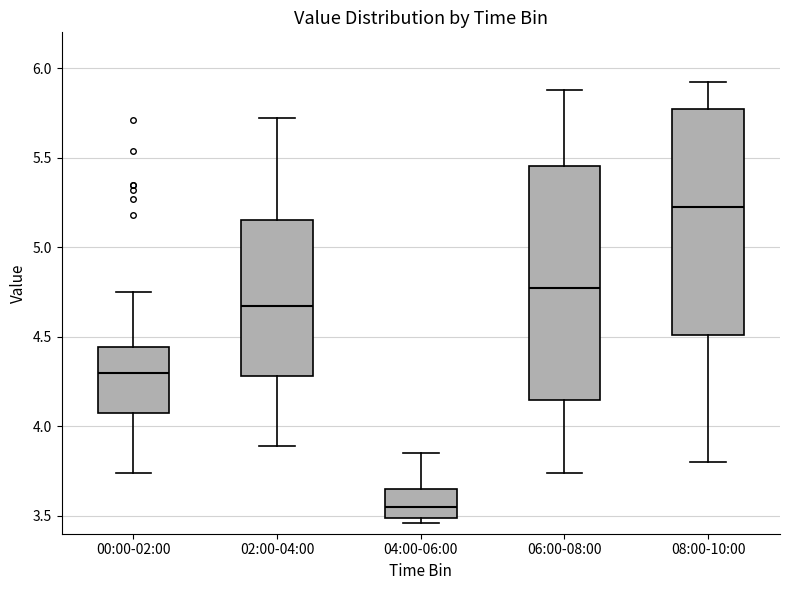

Reading left to right, transcribe this box plot: for each box, give where its median line is, the range the box spans, and where its two whiskers end, as read against the y-axis. The values are not printed on the chart, so give them approximately, as read against the axis.

00:00-02:00: median 4.30, box 4.10 to 4.45, whiskers 3.75 to 4.75
02:00-04:00: median 4.65, box 4.30 to 5.15, whiskers 3.90 to 5.70
04:00-06:00: median 3.55, box 3.50 to 3.65, whiskers 3.45 to 3.85
06:00-08:00: median 4.80, box 4.15 to 5.45, whiskers 3.75 to 5.90
08:00-10:00: median 5.25, box 4.50 to 5.75, whiskers 3.80 to 5.90